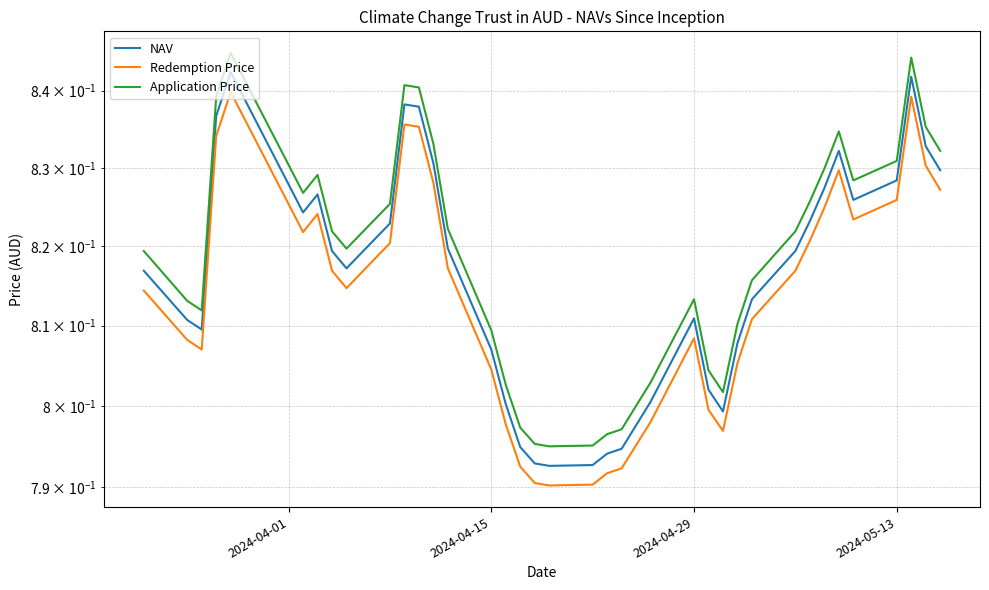

Which series has the largest total across all categories?

Application Price